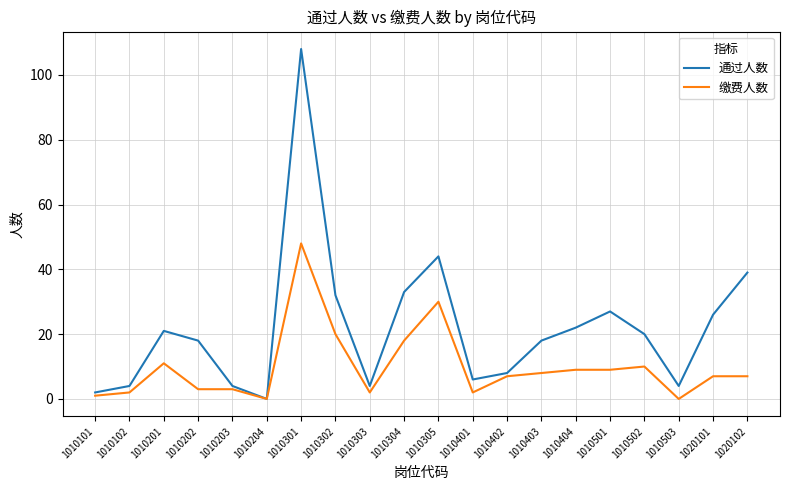

What are all the series names shown in the legend?

通过人数, 缴费人数